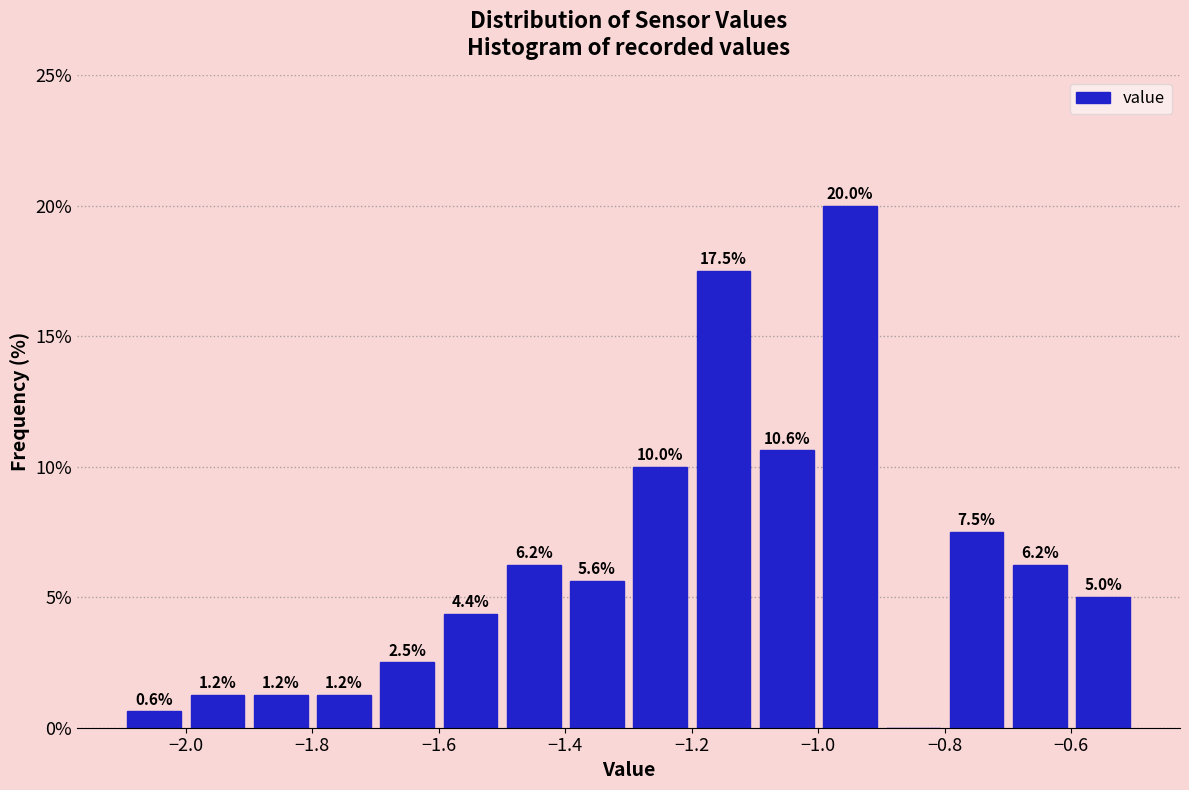

Over which range of the x-axis is the bar tallest?

-1.0 to -0.9